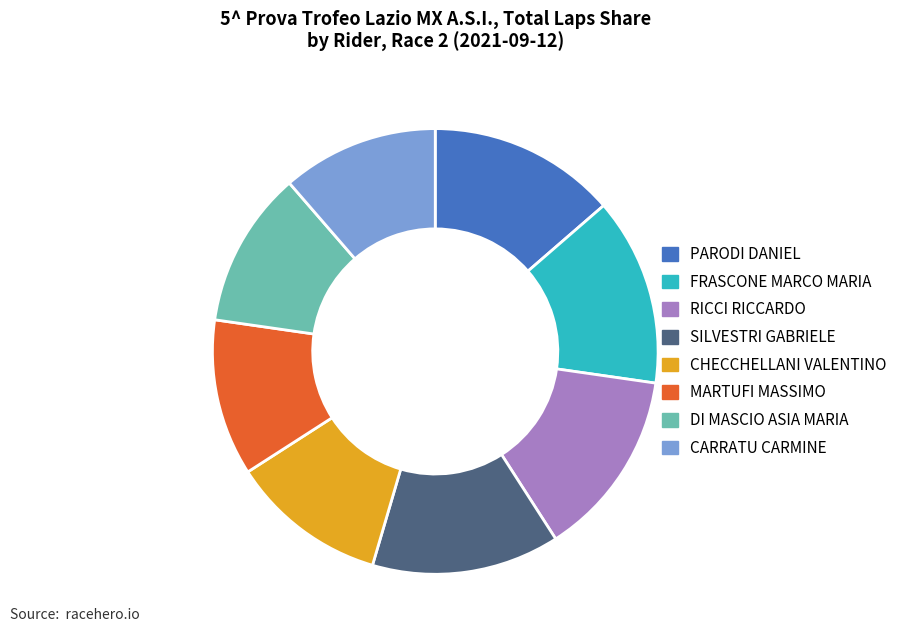

Does any single category account for the majority?

No